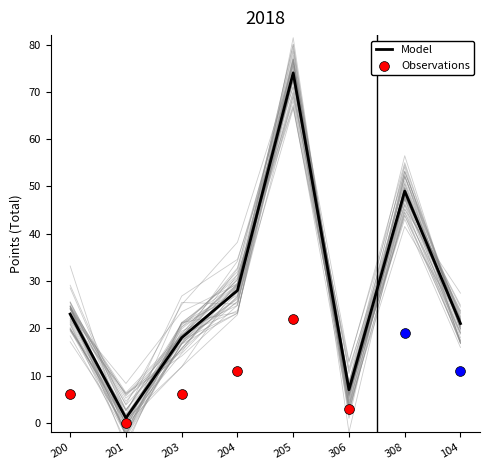

What is the change in value from 201 to 204?

+27